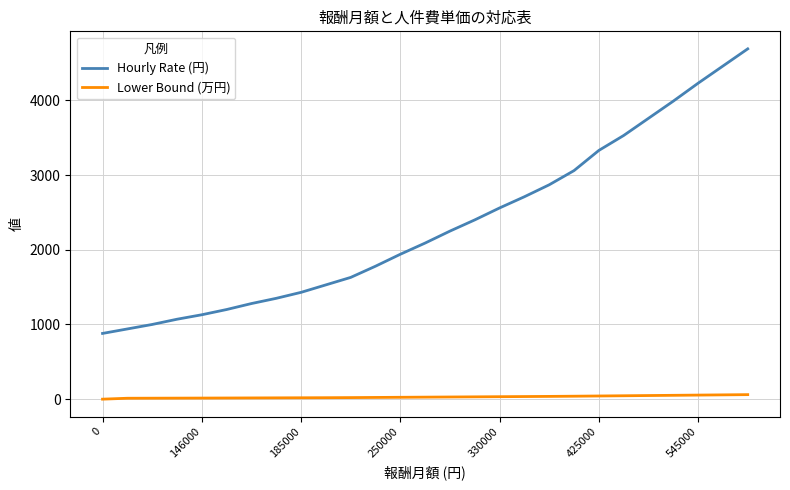

What are all the series names shown in the legend?

Hourly Rate (円), Lower Bound (万円)